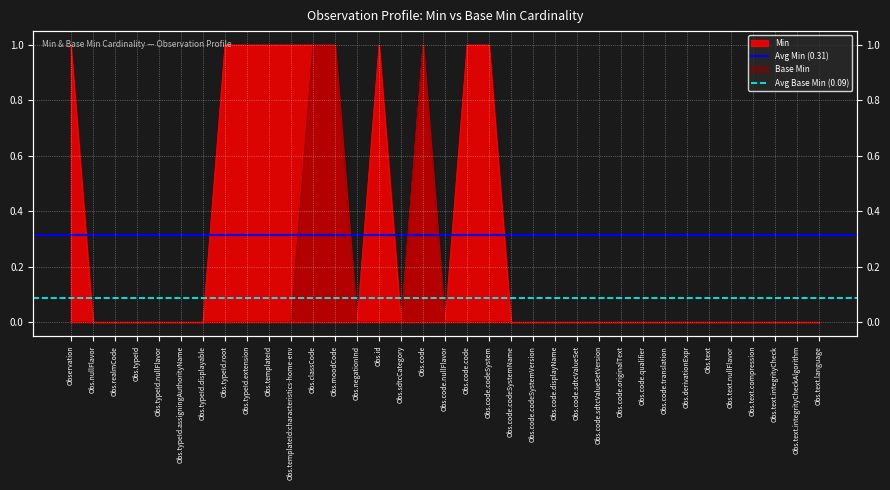

Rank the series at Obs.nullFlavor from highest to lowest value.

Avg Min (0.31), Avg Base Min (0.09)